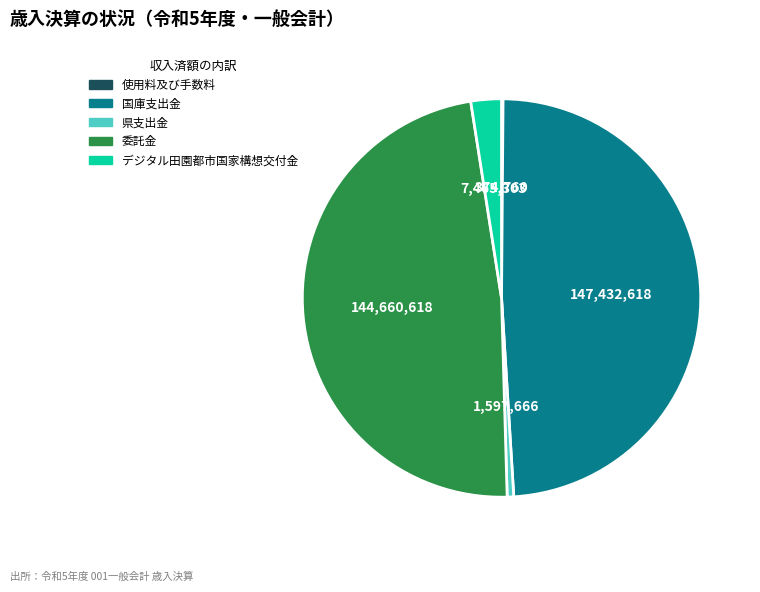

Is there any slice that represents more than half of the pie?

No